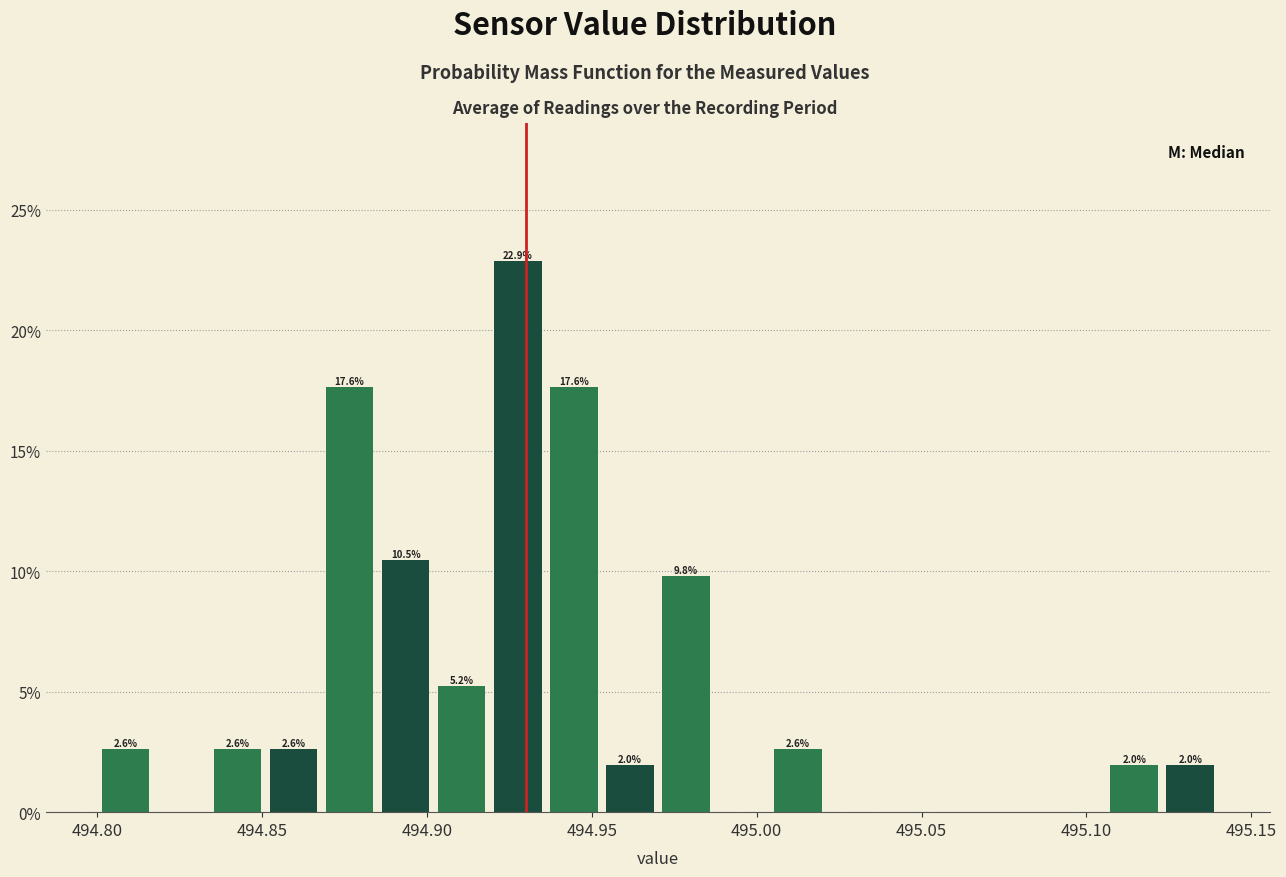

Read against the x-axis, roughly where is the centre of the tallest bar?

494.930